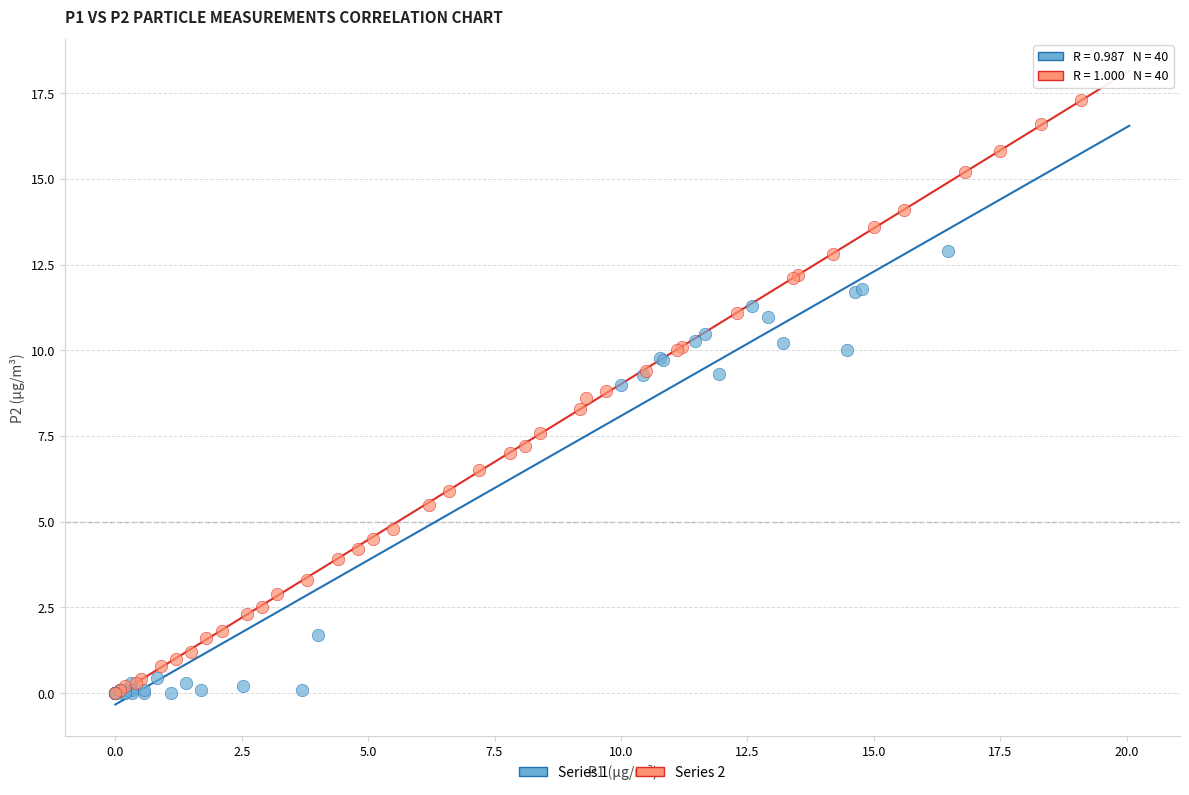

Which series contains the highest Y value?

Series 2